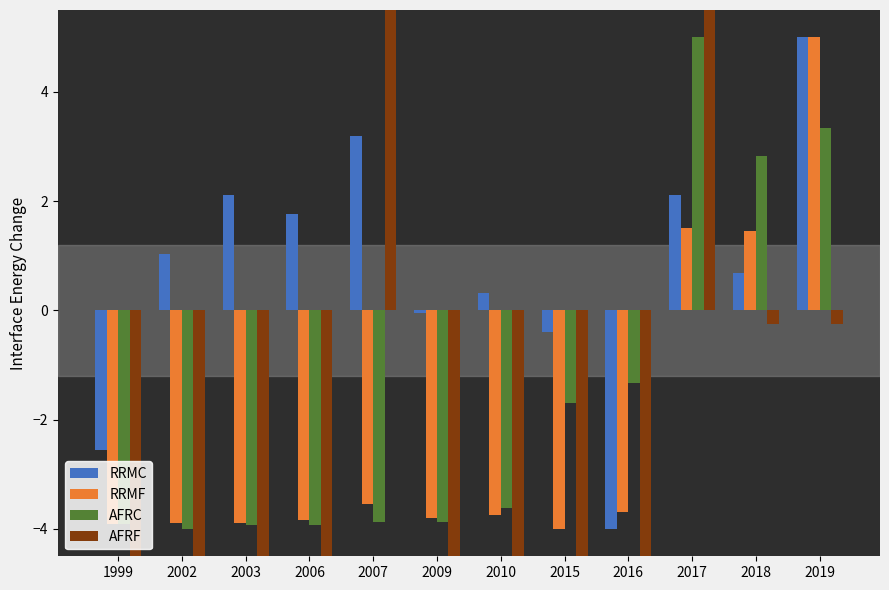

Which label corresponds to the largest value in the chart?

2007